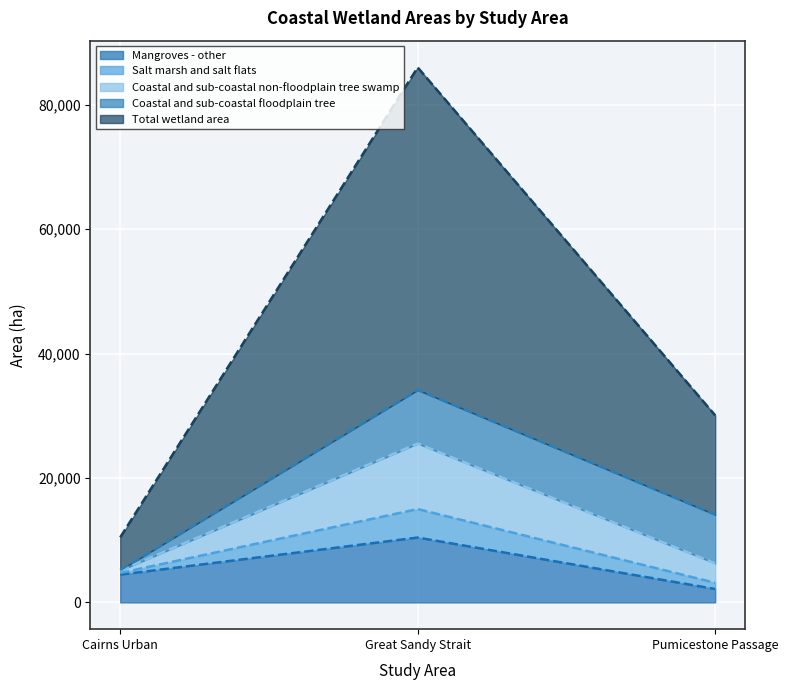

What position from the left is Great Sandy Strait?

2